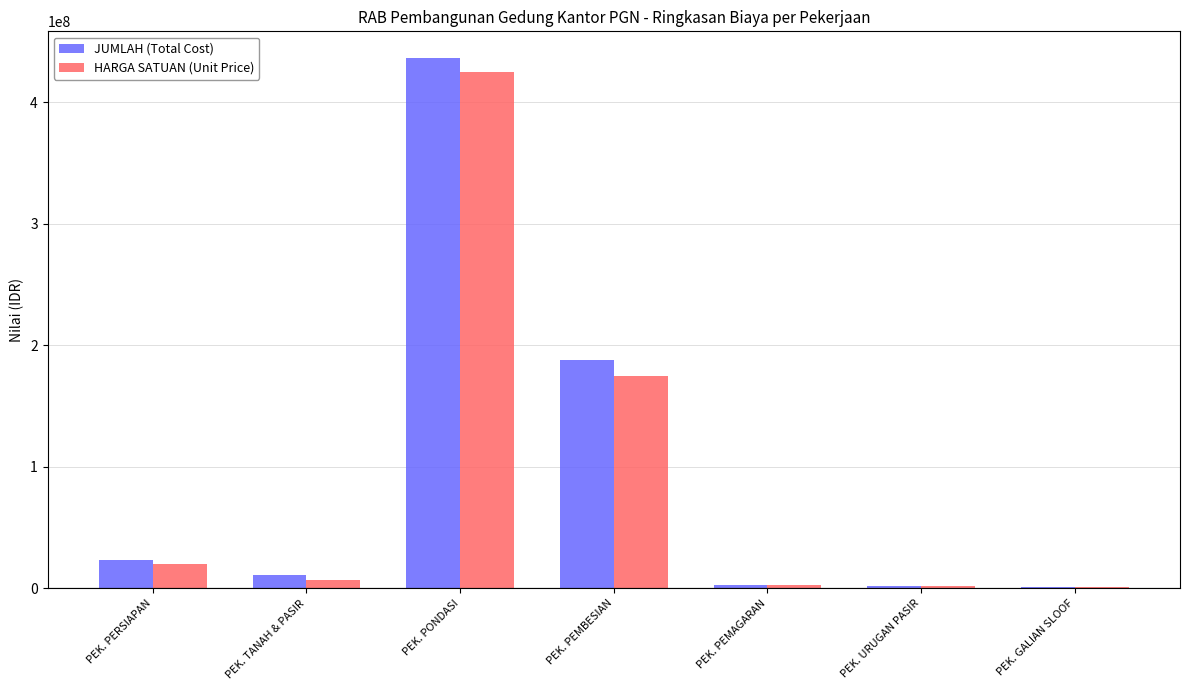

How many groups of bars are there?

7